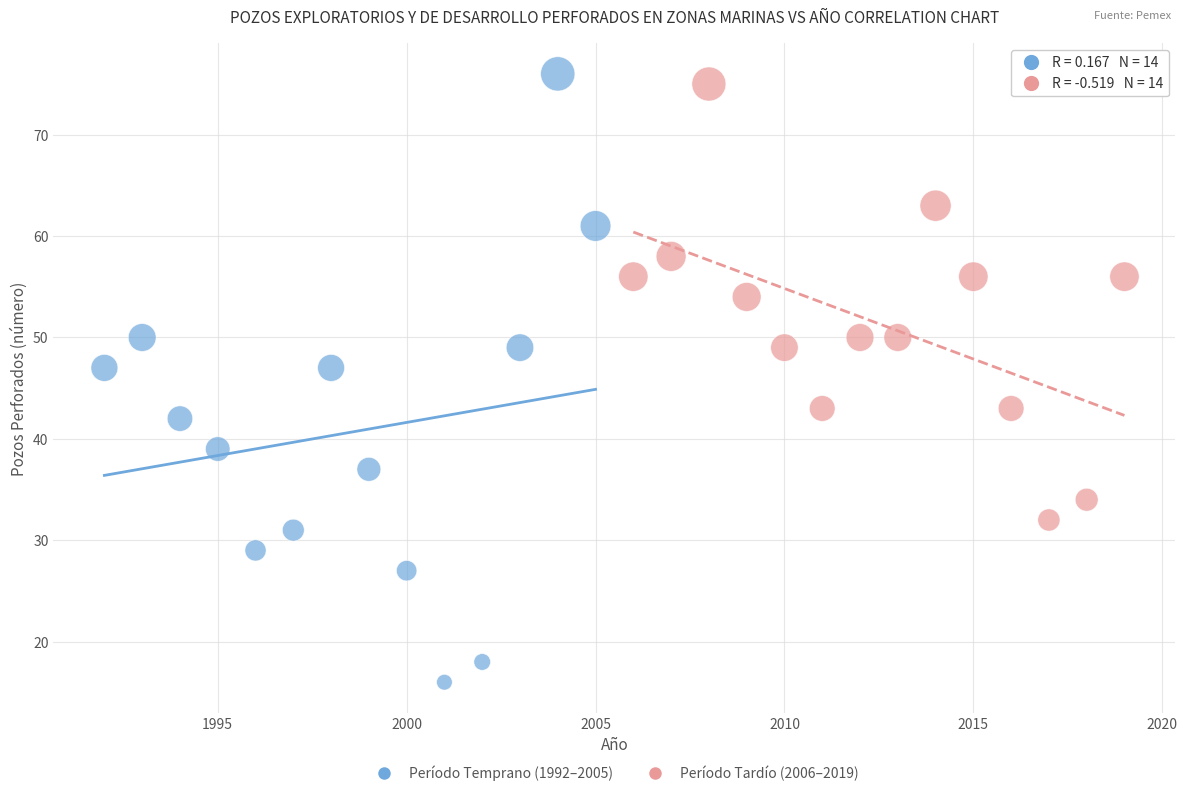

Which series has the largest Y range (max minus min)?

Período Temprano (1992–2005)